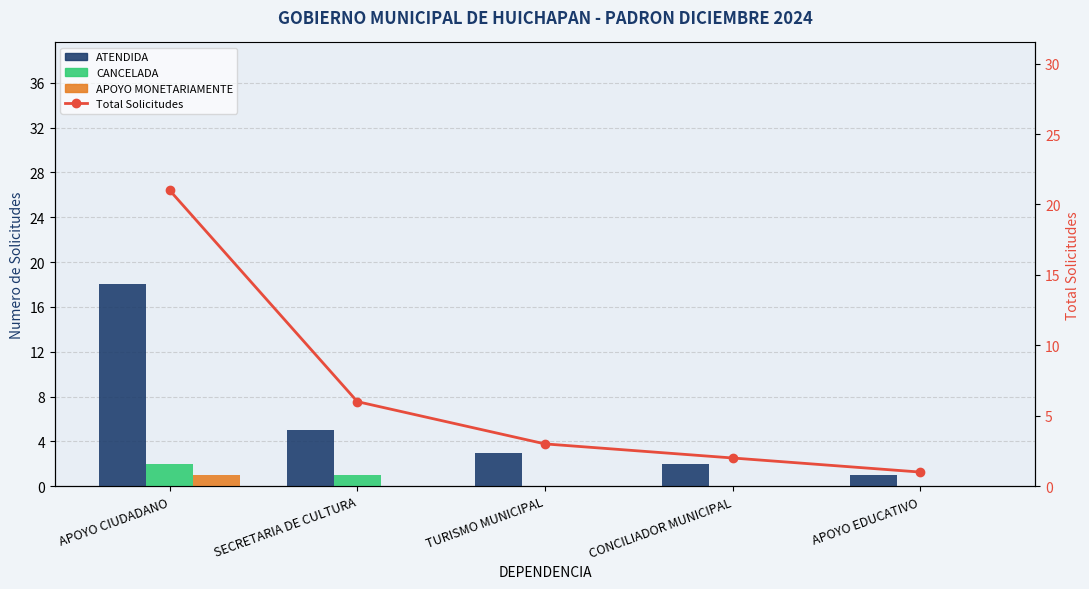

Which has a higher value, CONCILIADOR MUNICIPAL or TURISMO MUNICIPAL?

TURISMO MUNICIPAL